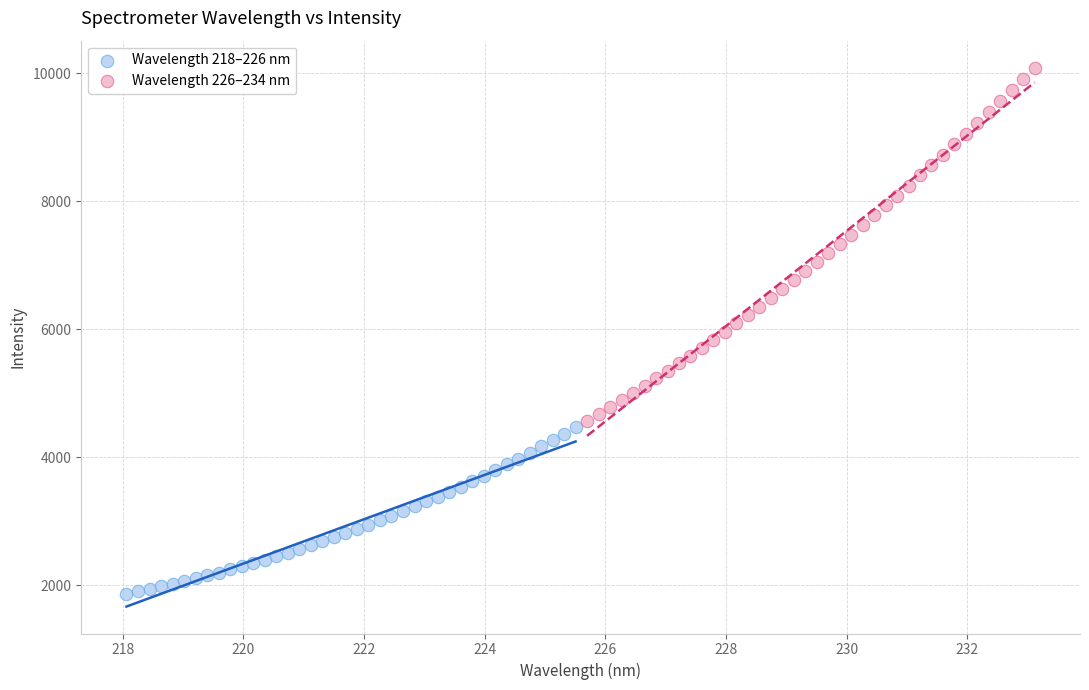

Which series has the widest spread of Y values?

Wavelength 226–234 nm